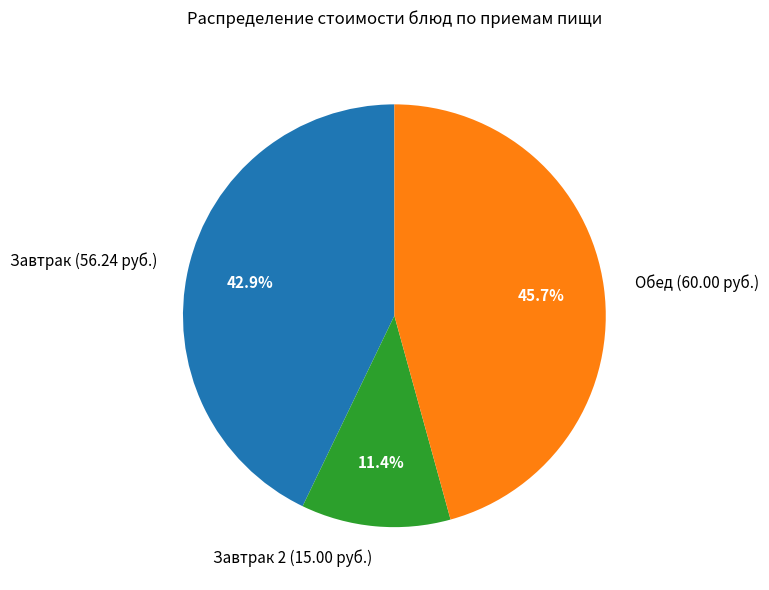

To the nearest percent, what is the average slice percentage?

33%